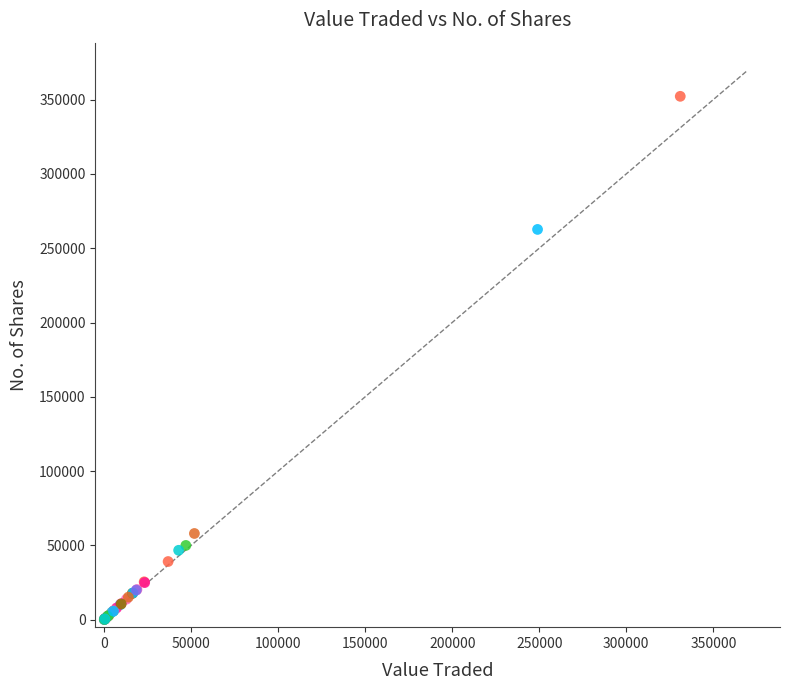

What Y value in the scatter plot is closest to 176169?

262639